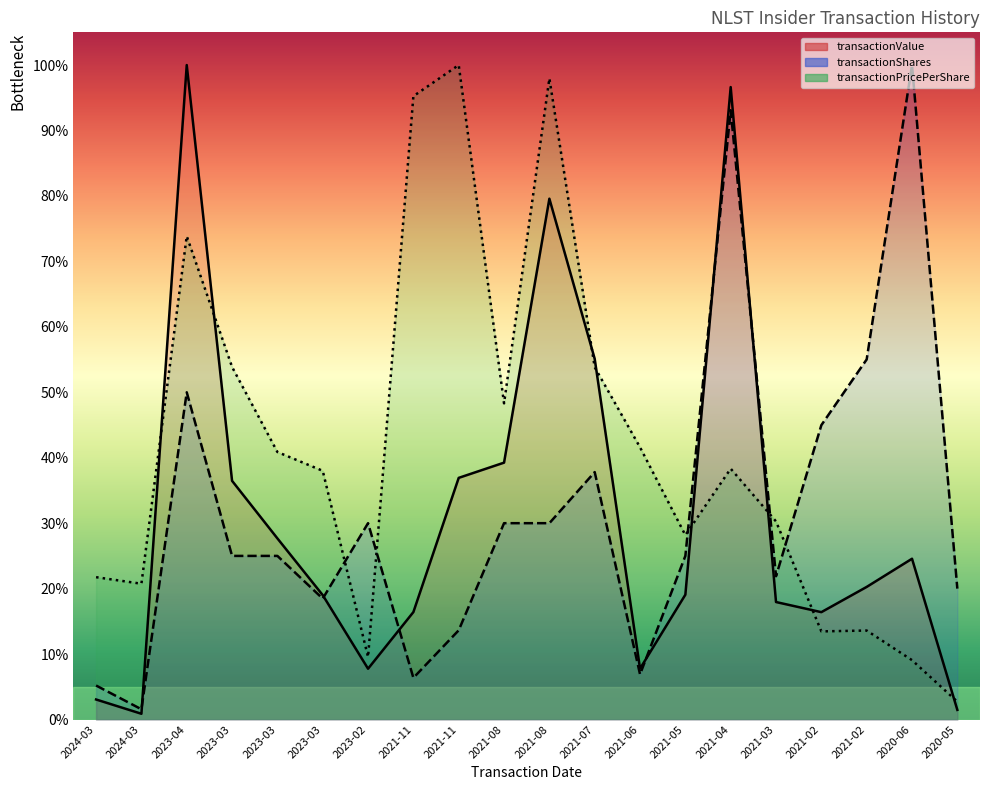

The transactionShares series shows 33.8 at 2021-03. True or false?

False